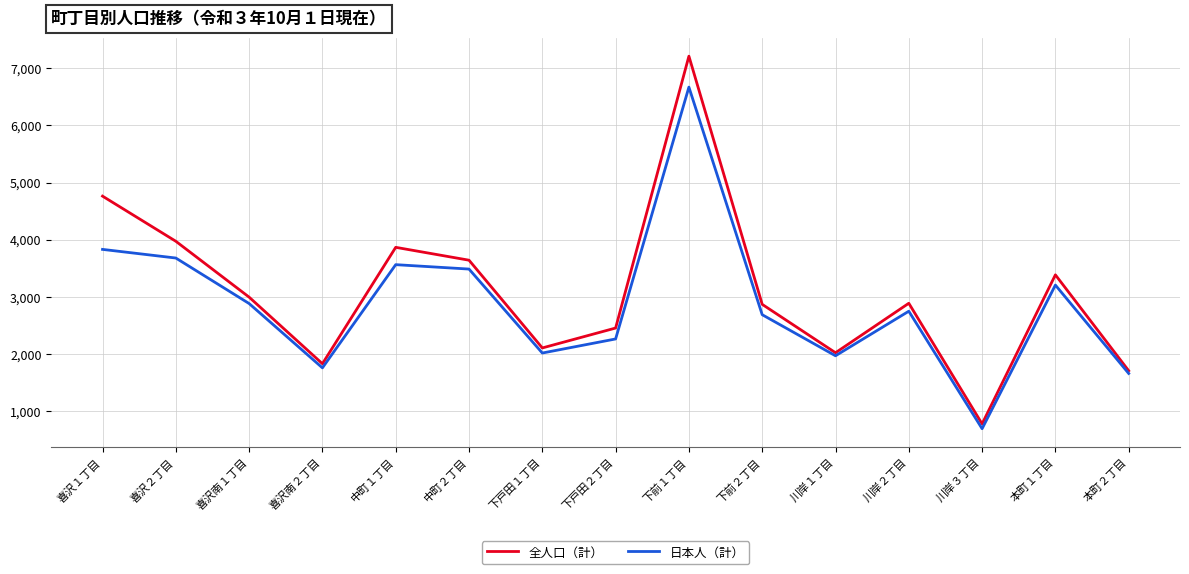

Which category has the lowest value in the 全人口（計） series?

川岸３丁目